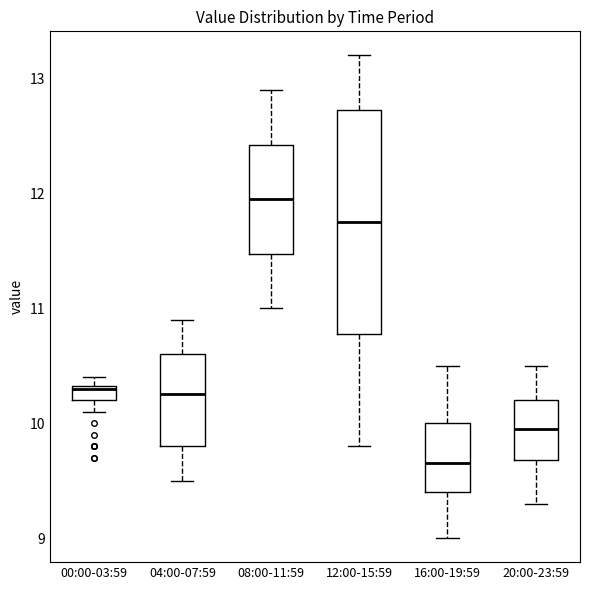

Which box has the highest median line?

08:00-11:59